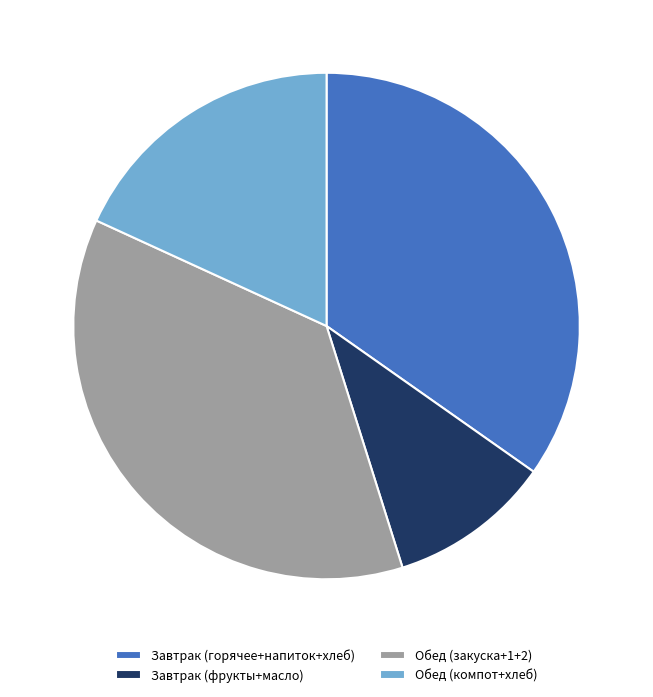

Do Обед (компот+хлеб) and Завтрак (горячее+напиток+хлеб) together represent more than half of the pie?

Yes